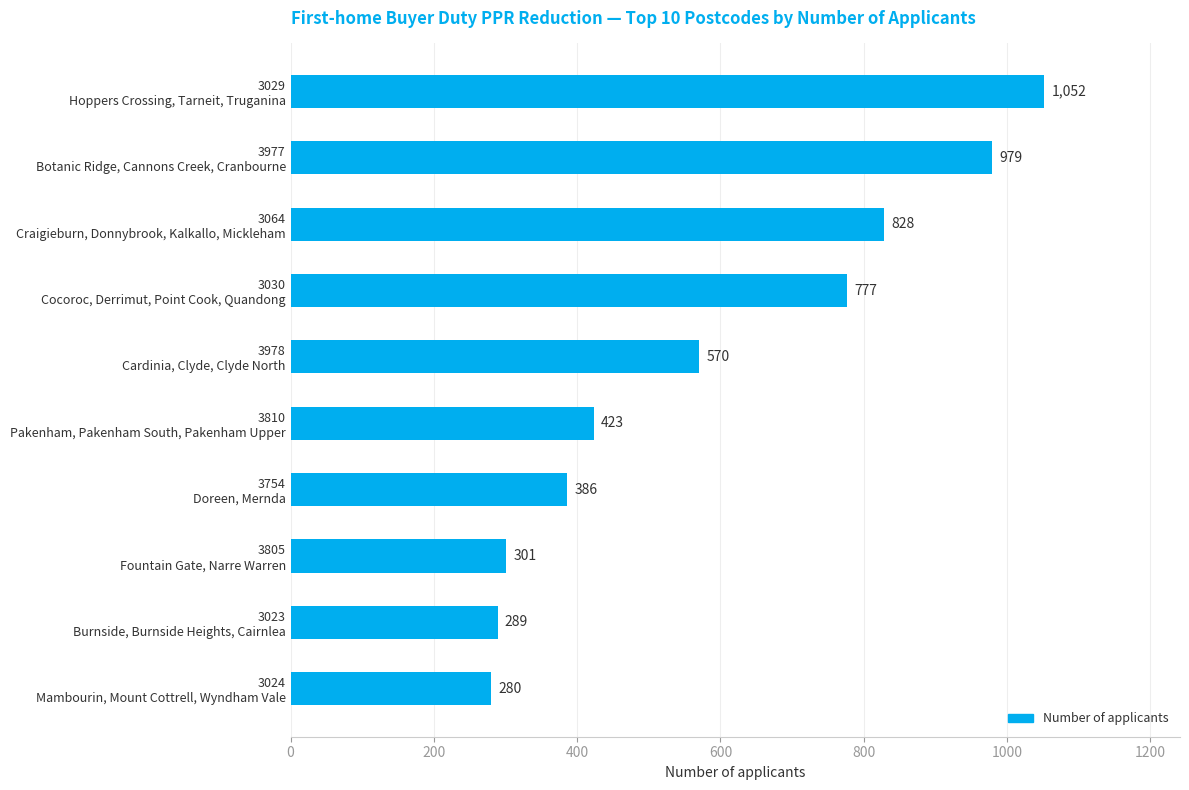

Which category has the lowest value across all series?

3024
Mambourin, Mount Cottrell, Wyndham Vale